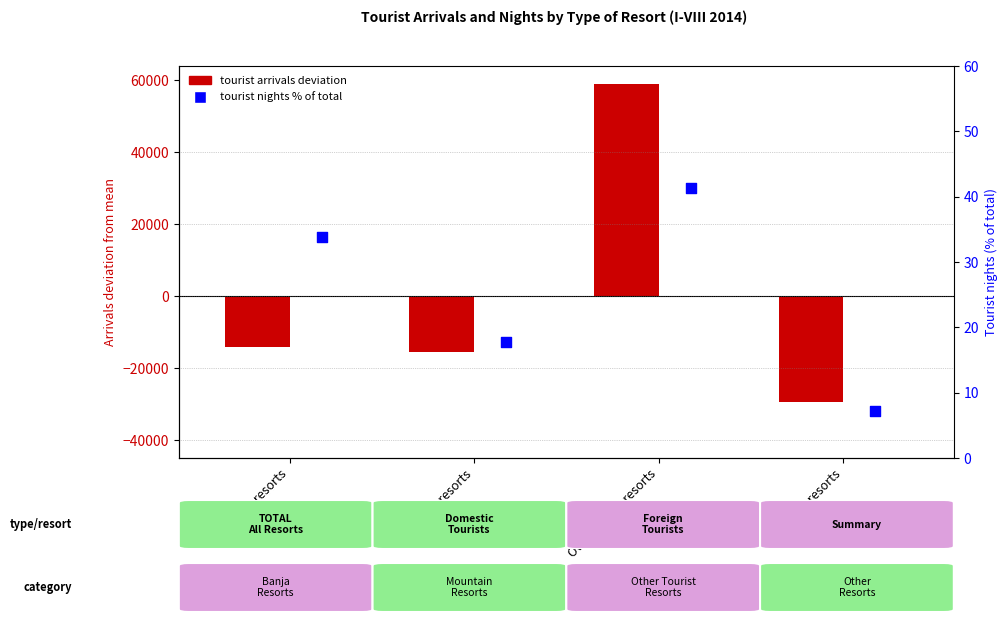

What is the total value across all series at Other resorts?

-29450.6